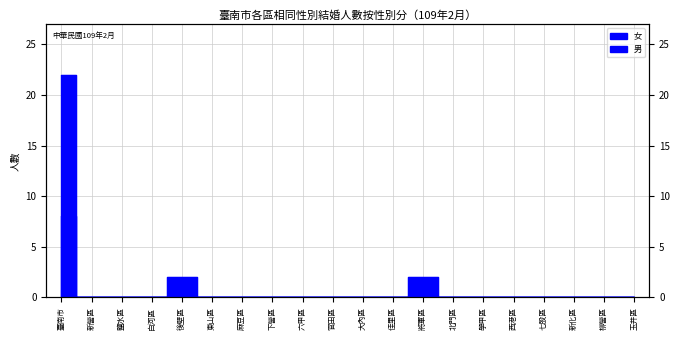

Between 下營區 and 麻豆區, which is larger?

下營區